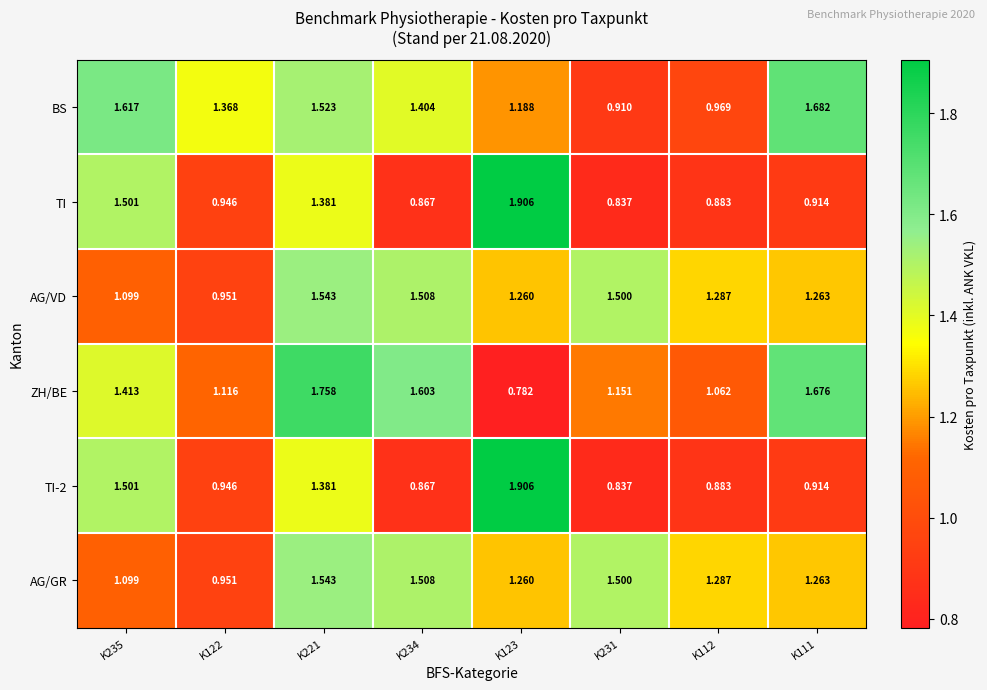

How many distinct data groups are displayed?

6